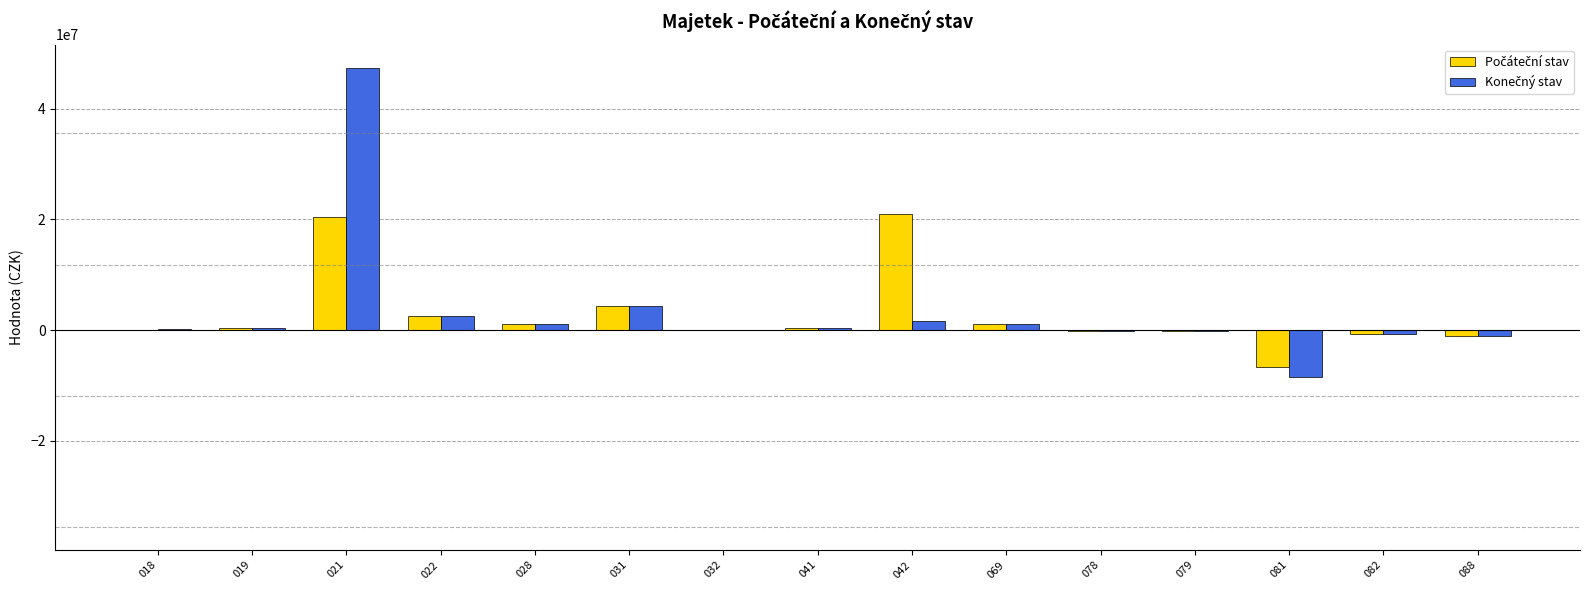

At which category is the sum across all series the highest?

021